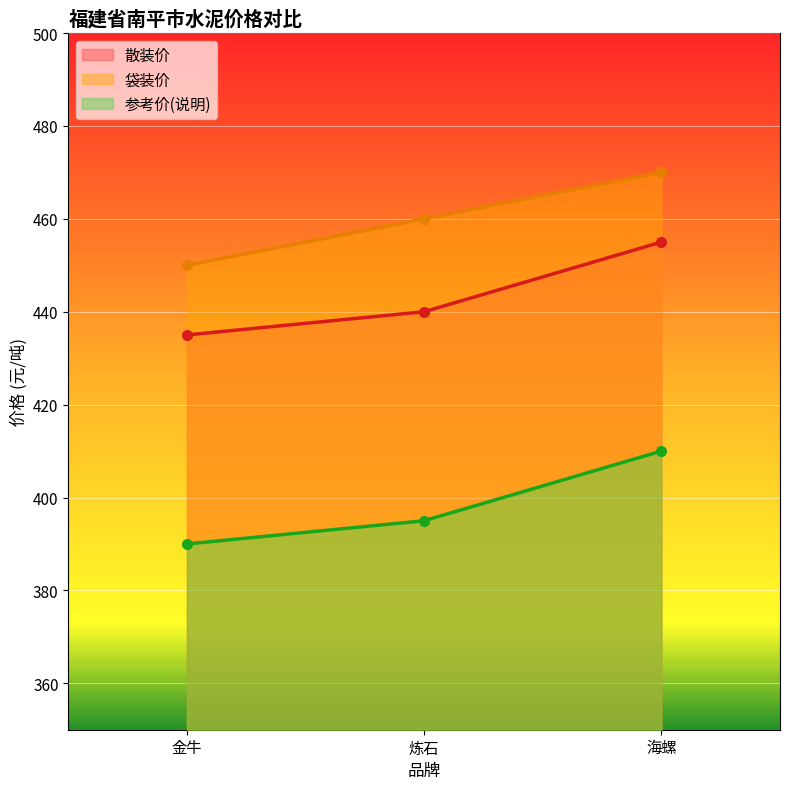

What is the label of the 1st point from the left?

金牛